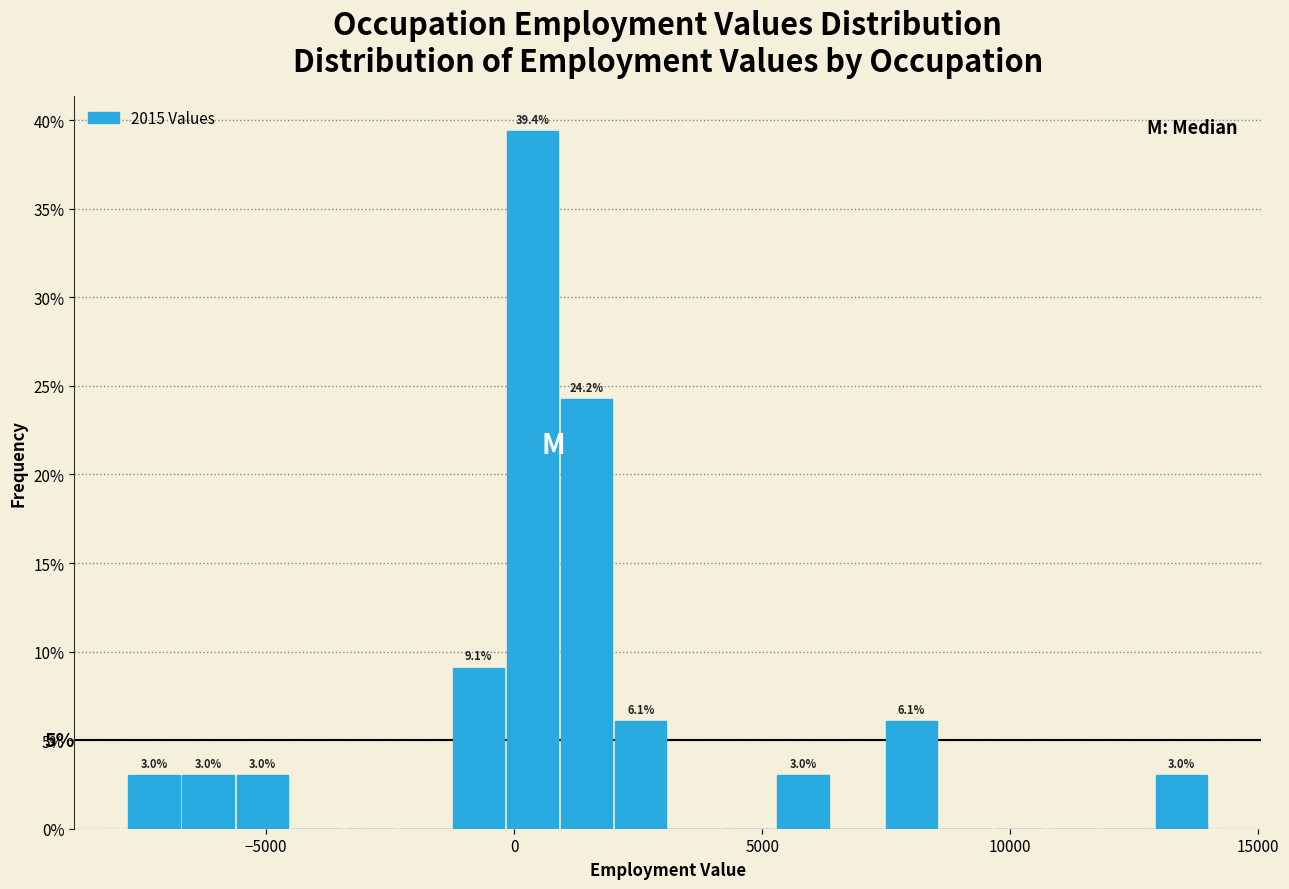

Around what value on the x-axis is the tallest bar? Give the approximate position of its centre, as read against the axis.

500